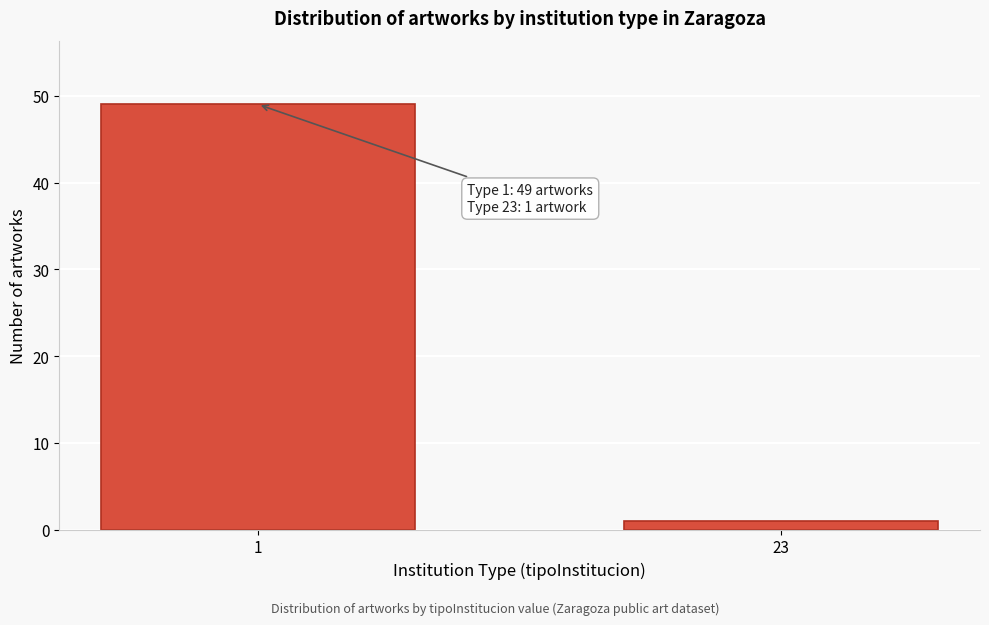

Reading right to left, extract all data points from this chart.

1	49